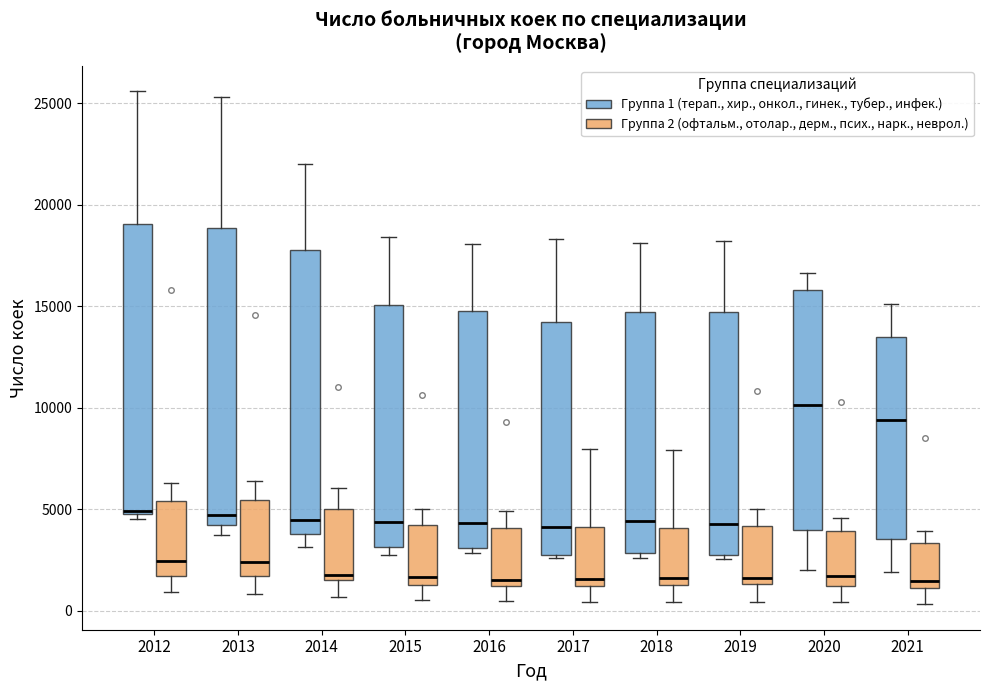

Reading left to right, read every box against the y-axis: the position of its median line, the range the box covers, and the ends of its whiskers. The values are not printed on the chart, so give them approximately, as read against the axis.

2012 (Группа 1 (терап., хир., онкол., гинек., тубер., инфек.)): median 5000 (just above the box's lower edge), box 5000 to 19000, whiskers 4500 to 25500
2012 (Группа 2 (офтальм., отолар., дерм., псих., нарк., неврол.)): median 2500, box 1500 to 5500, whiskers 1000 to 6500
2013 (Группа 1 (терап., хир., онкол., гинек., тубер., инфек.)): median 4500, box 4000 to 19000, whiskers 4000 (just below the box's lower edge) to 25500
2013 (Группа 2 (офтальм., отолар., дерм., псих., нарк., неврол.)): median 2500, box 1500 to 5500, whiskers 1000 to 6500
2014 (Группа 1 (терап., хир., онкол., гинек., тубер., инфек.)): median 4500, box 4000 to 18000, whiskers 3000 to 22000
2014 (Группа 2 (офтальм., отолар., дерм., псих., нарк., неврол.)): median 2000, box 1500 to 5000, whiskers 500 to 6000
2015 (Группа 1 (терап., хир., онкол., гинек., тубер., инфек.)): median 4500, box 3000 to 15000, whiskers 2500 to 18500
2015 (Группа 2 (офтальм., отолар., дерм., псих., нарк., неврол.)): median 1500 (just above the box's lower edge), box 1500 to 4000, whiskers 500 to 5000
2016 (Группа 1 (терап., хир., онкол., гинек., тубер., инфек.)): median 4500, box 3000 to 15000, whiskers 3000 (just below the box's lower edge) to 18000
2016 (Группа 2 (офтальм., отолар., дерм., псих., нарк., неврол.)): median 1500, box 1000 to 4000, whiskers 500 to 5000
2017 (Группа 1 (терап., хир., онкол., гинек., тубер., инфек.)): median 4000, box 3000 to 14000, whiskers 2500 to 18500
2017 (Группа 2 (офтальм., отолар., дерм., псих., нарк., неврол.)): median 1500, box 1000 to 4000, whiskers 500 to 8000
2018 (Группа 1 (терап., хир., онкол., гинек., тубер., инфек.)): median 4500, box 3000 to 14500, whiskers 2500 to 18000
2018 (Группа 2 (офтальм., отолар., дерм., псих., нарк., неврол.)): median 1500 (just above the box's lower edge), box 1500 to 4000, whiskers 500 to 8000
2019 (Группа 1 (терап., хир., онкол., гинек., тубер., инфек.)): median 4500, box 3000 to 14500, whiskers 2500 to 18000
2019 (Группа 2 (офтальм., отолар., дерм., псих., нарк., неврол.)): median 1500 (just above the box's lower edge), box 1500 to 4000, whiskers 500 to 5000
2020 (Группа 1 (терап., хир., онкол., гинек., тубер., инфек.)): median 10000, box 4000 to 16000, whiskers 2000 to 16500
2020 (Группа 2 (офтальм., отолар., дерм., псих., нарк., неврол.)): median 1500, box 1000 to 4000, whiskers 500 to 4500
2021 (Группа 1 (терап., хир., онкол., гинек., тубер., инфек.)): median 9500, box 3500 to 13500, whiskers 2000 to 15000
2021 (Группа 2 (офтальм., отолар., дерм., псих., нарк., неврол.)): median 1500, box 1000 to 3500, whiskers 500 to 4000